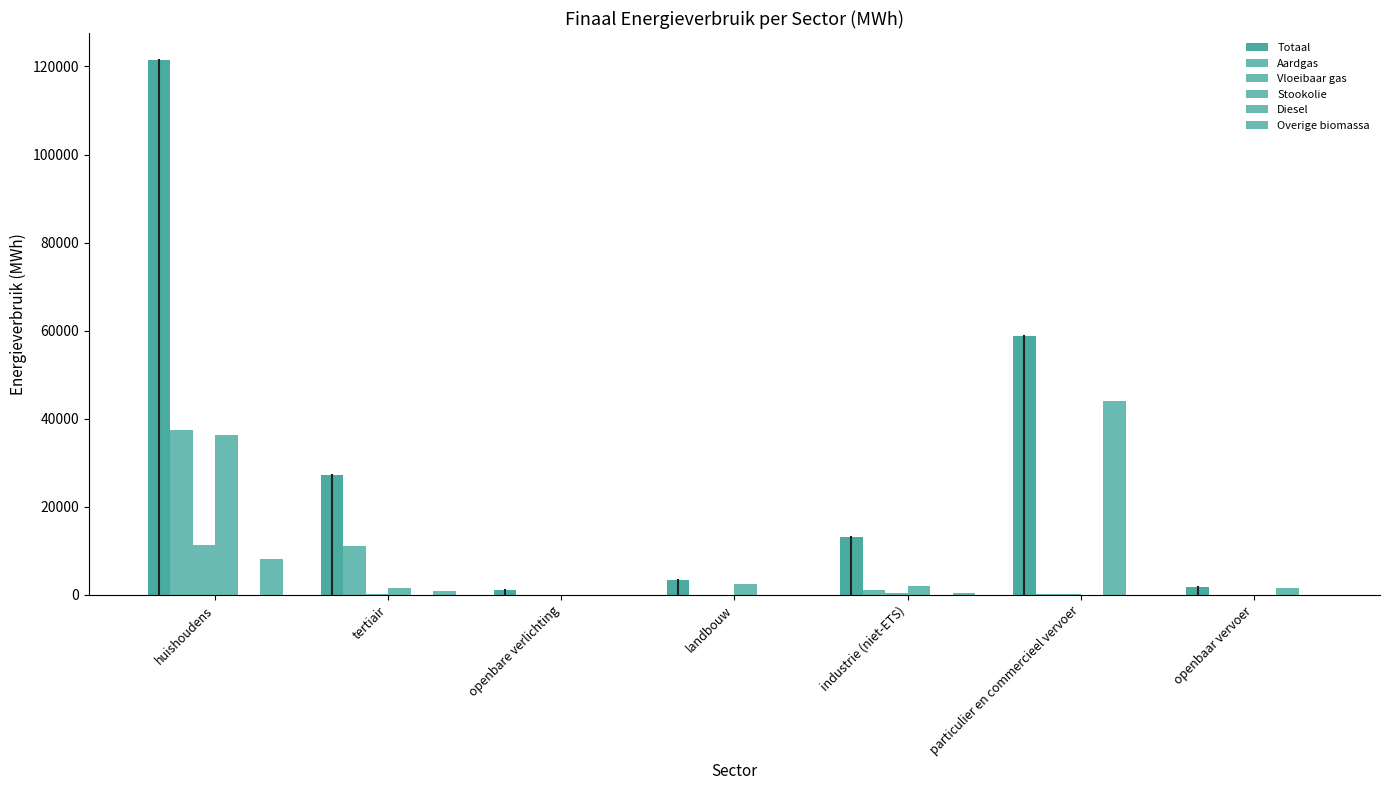

Reading left to right, extract all data points from this chart.

Totaal: 121511.7	27291.2	1162.8	3419.9	13173.2	58903.8	1699.9
Aardgas: 37393.0	11068.1	0.0	30.4	1205.1	152.8	0.0
Vloeibaar gas: 11448.6	194.9	0.0	21.9	533.4	115.4	0.0
Stookolie: 36350.7	1515.2	0.0	2474.6	1931.0	0.0	0.0
Diesel: 0.0	0.0	0.0	0.0	0.0	44016.2	1610.4
Overige biomassa: 8066.4	981.1	0.0	0.0	355.2	0.0	0.0